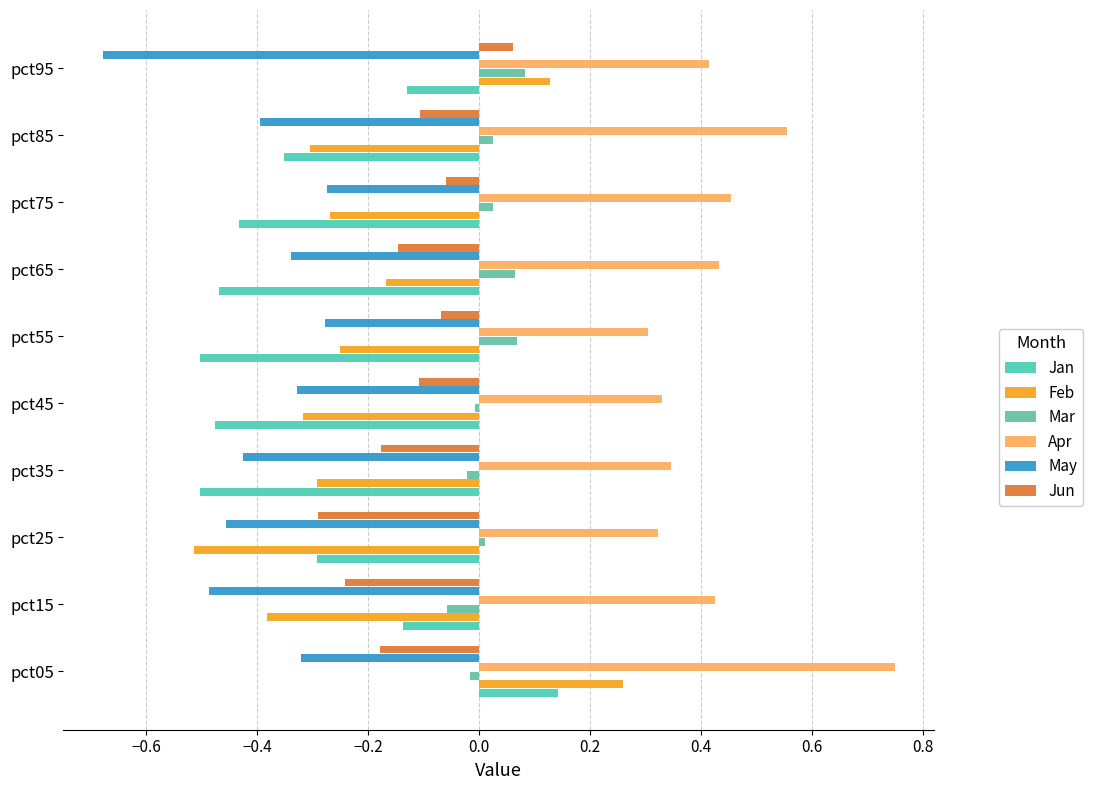

Which category has the lowest value across all series?

pct95